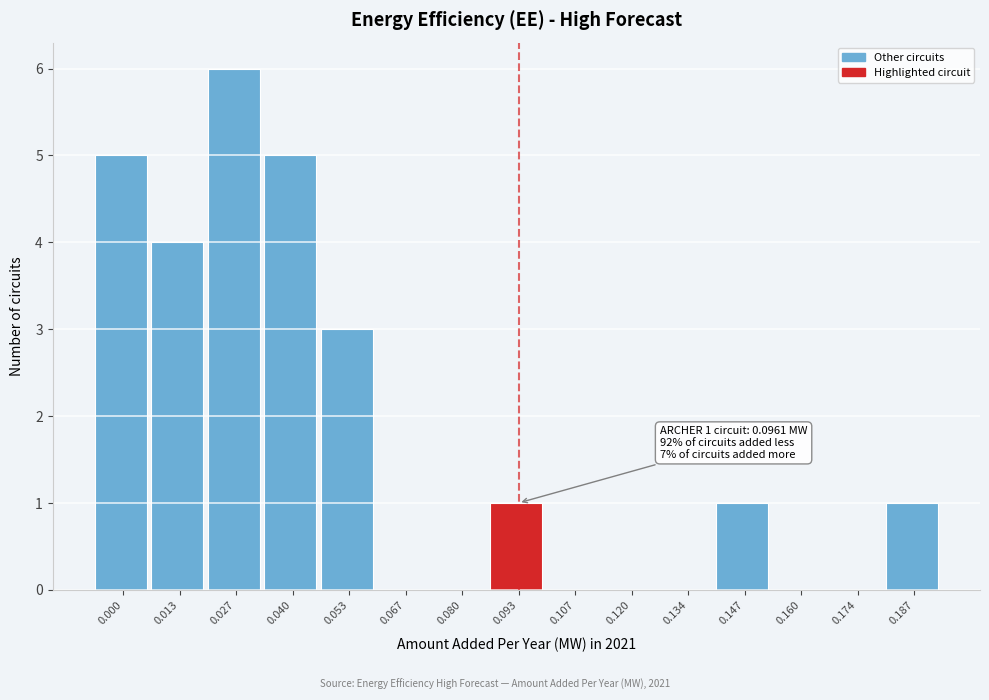

Reading right to left, extract all data points from this chart.

0.187=1	0.174=0	0.160=0	0.147=1	0.134=0	0.120=0	0.107=0	0.093=1	0.080=0	0.067=0	0.053=3	0.040=5	0.027=6	0.013=4	0.000=5